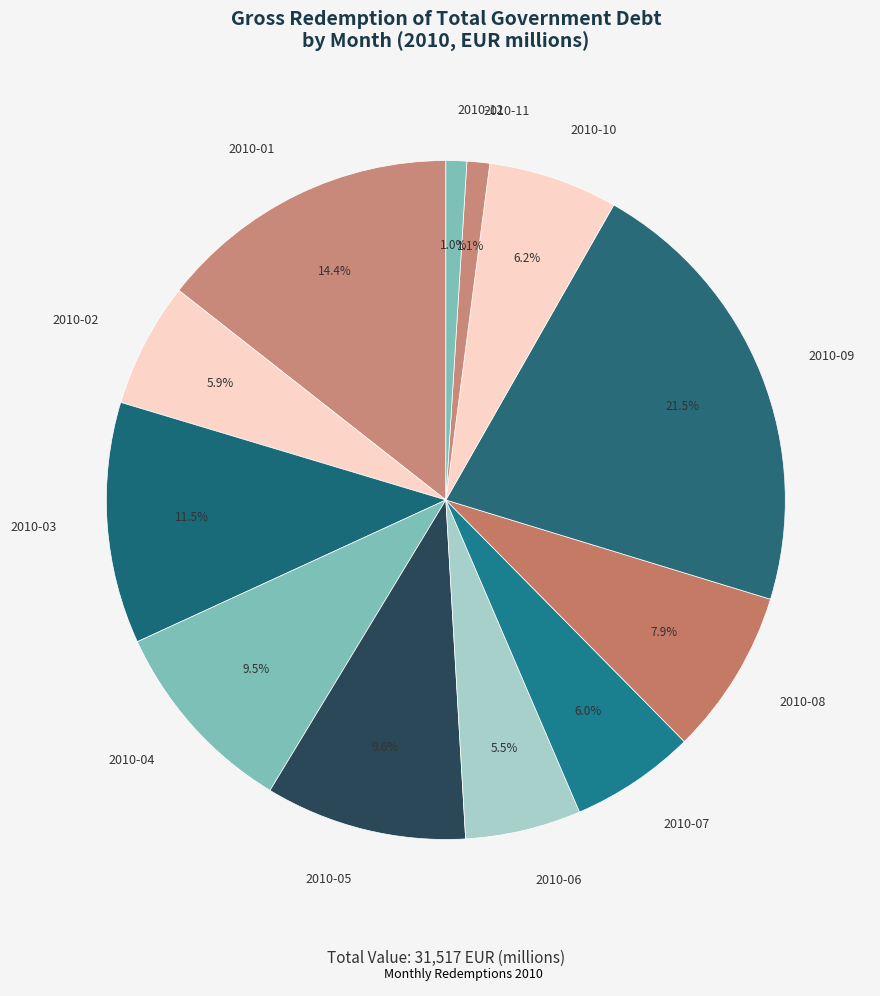

To the nearest percent, what is the average slice percentage?

8%